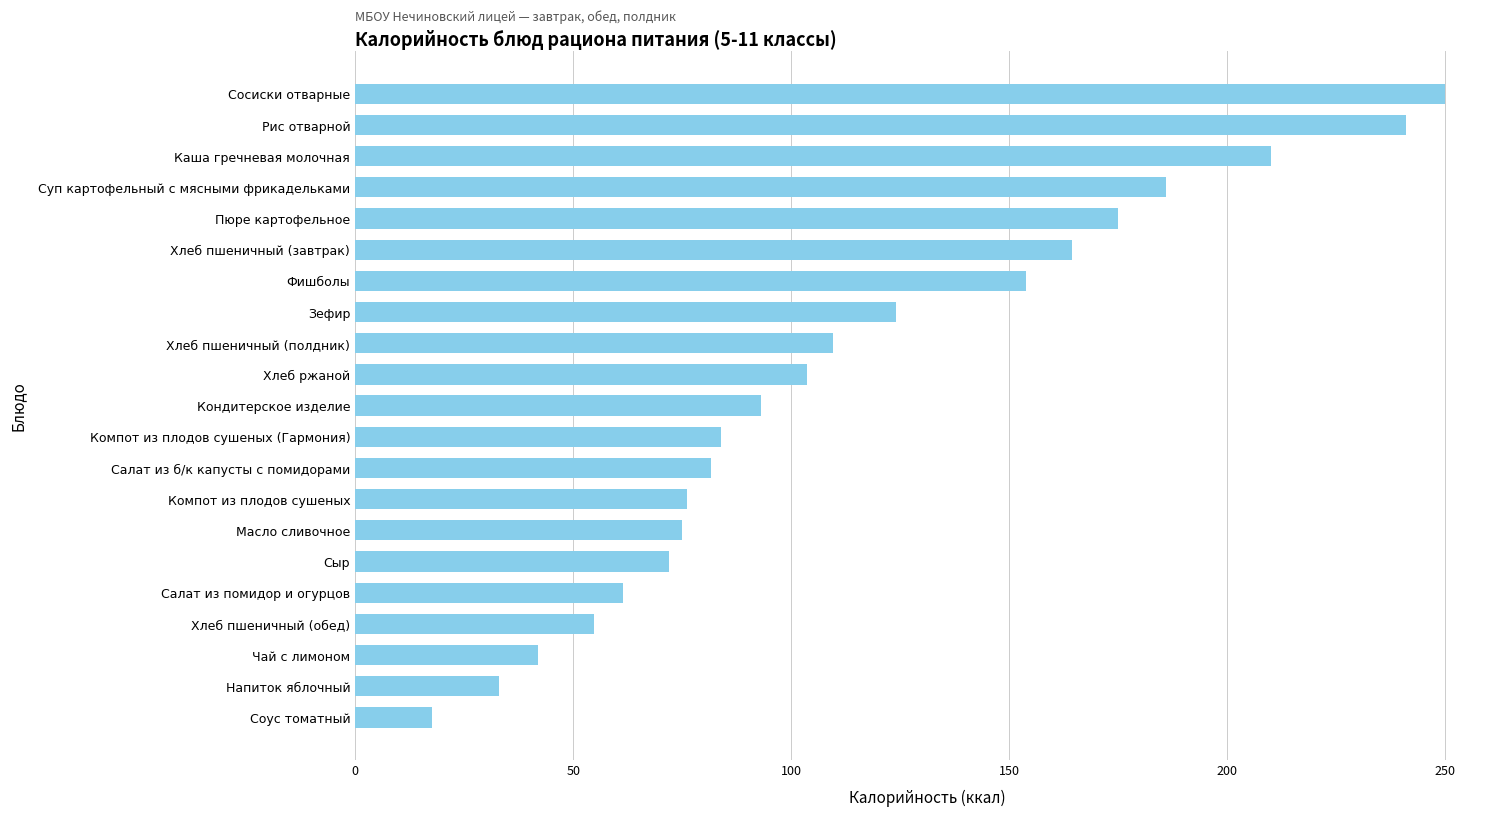

The value at Рис отварной is 241.0. True or false?

True